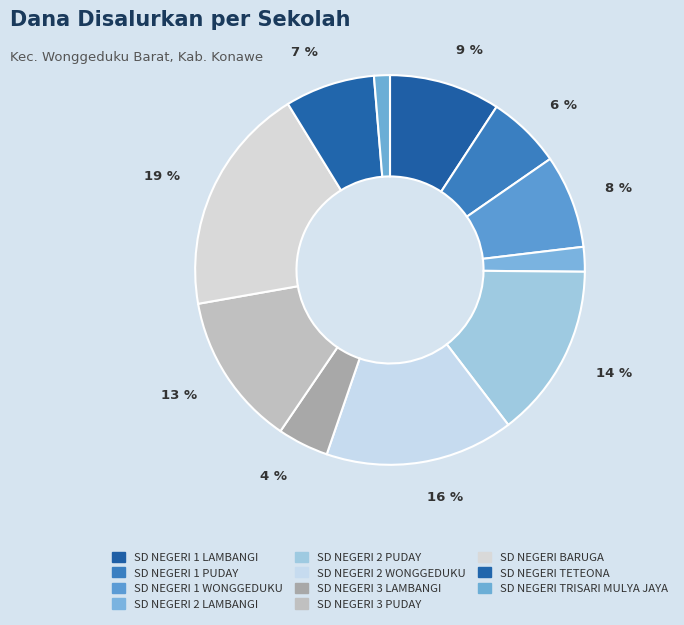

Count the number of slices in the pie.

11